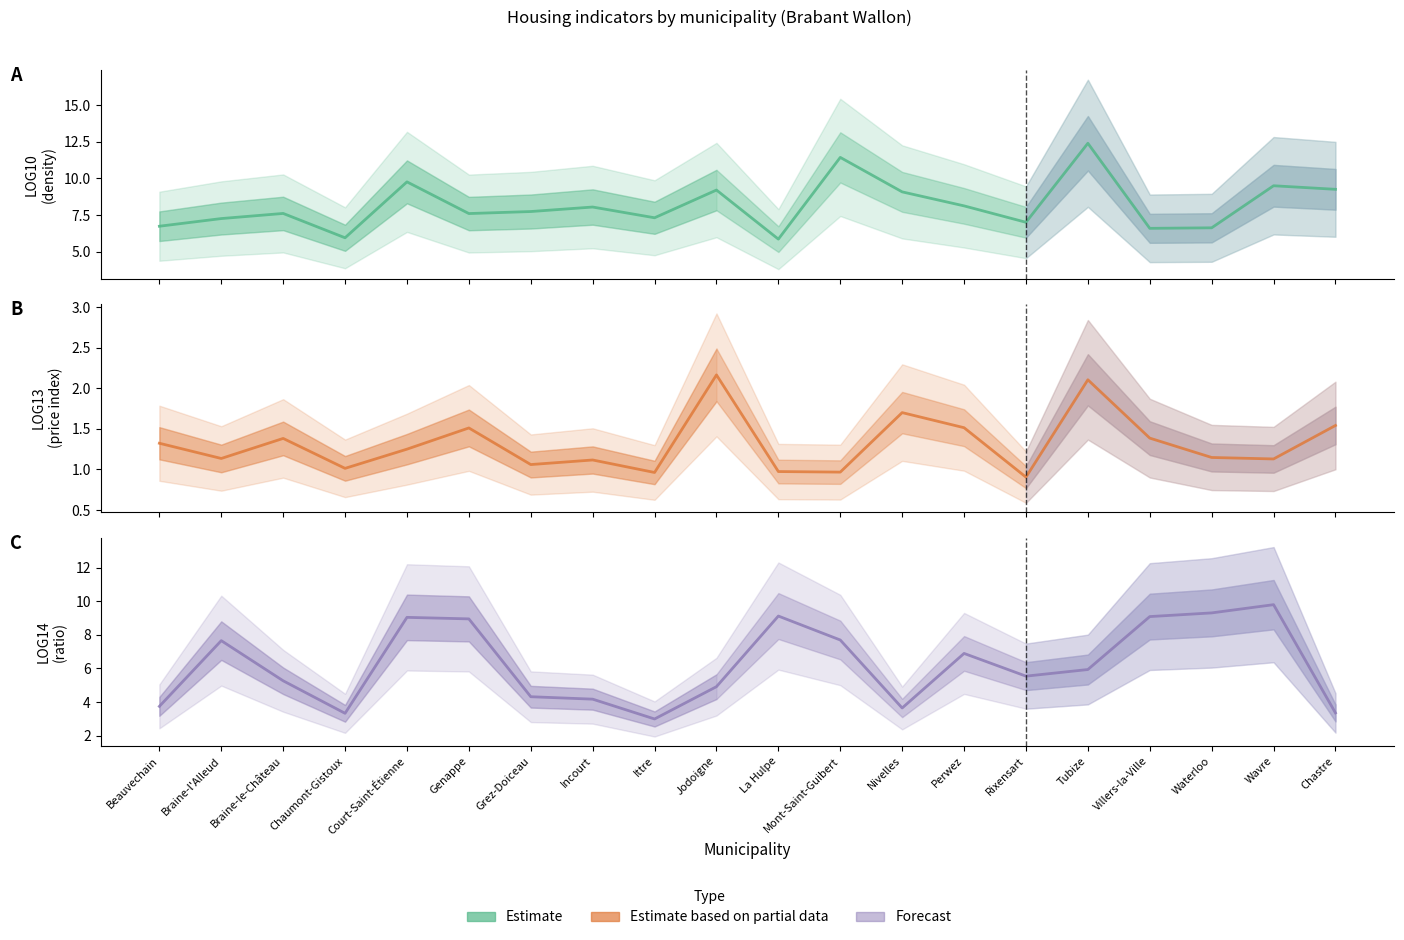

What position from the right is Villers-la-Ville?

4